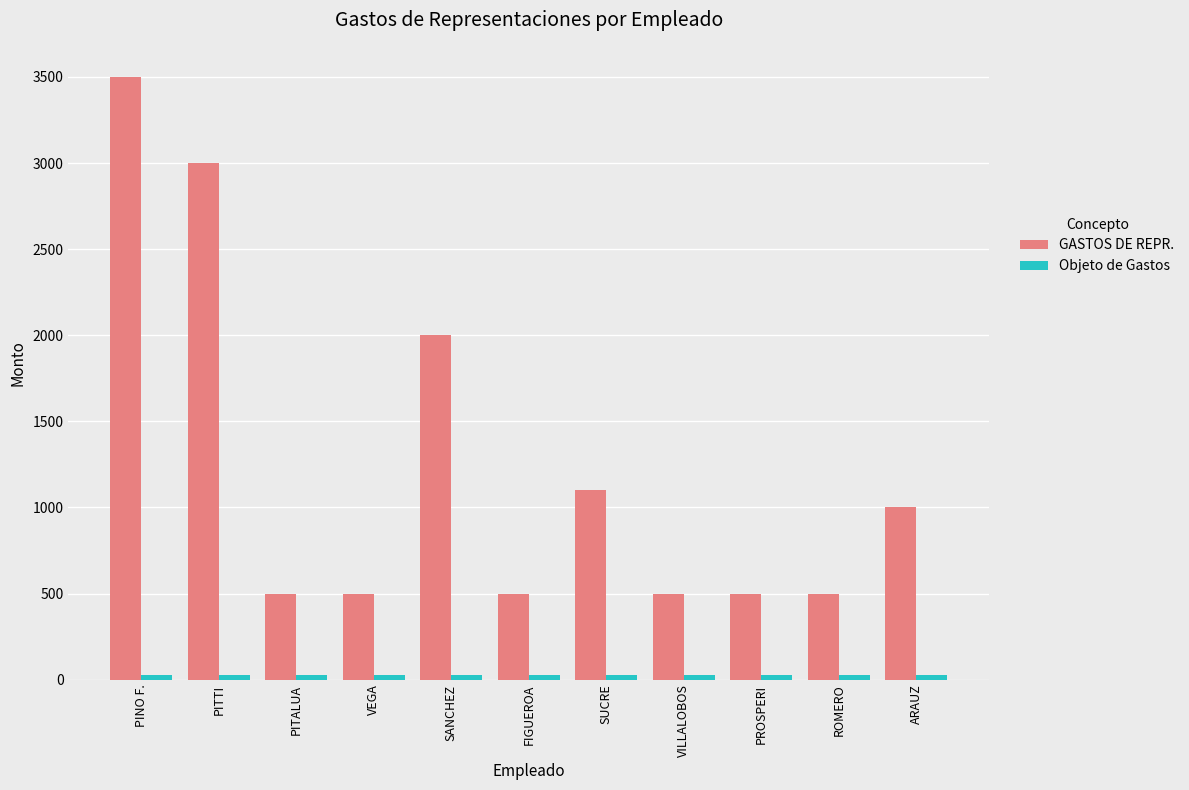

Which series has the largest range (max minus min)?

GASTOS DE REPR.